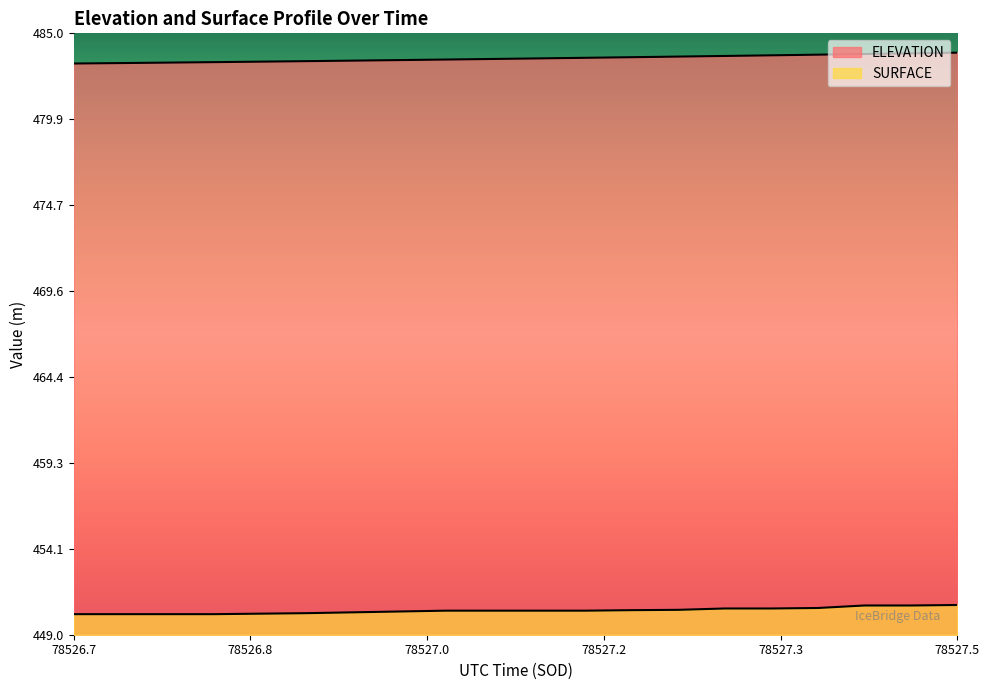

At 78527.0933, list the series in order from largest to smallest.

ELEVATION, SURFACE